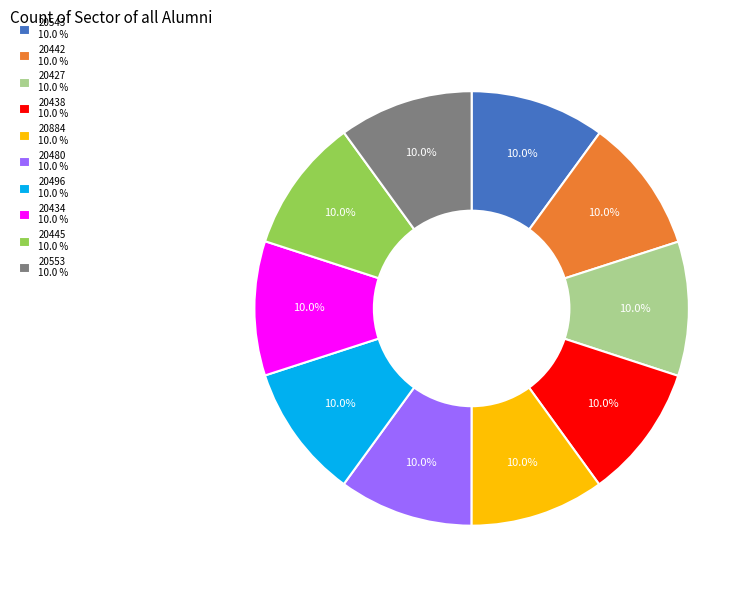

How many slices are in this pie chart?

10